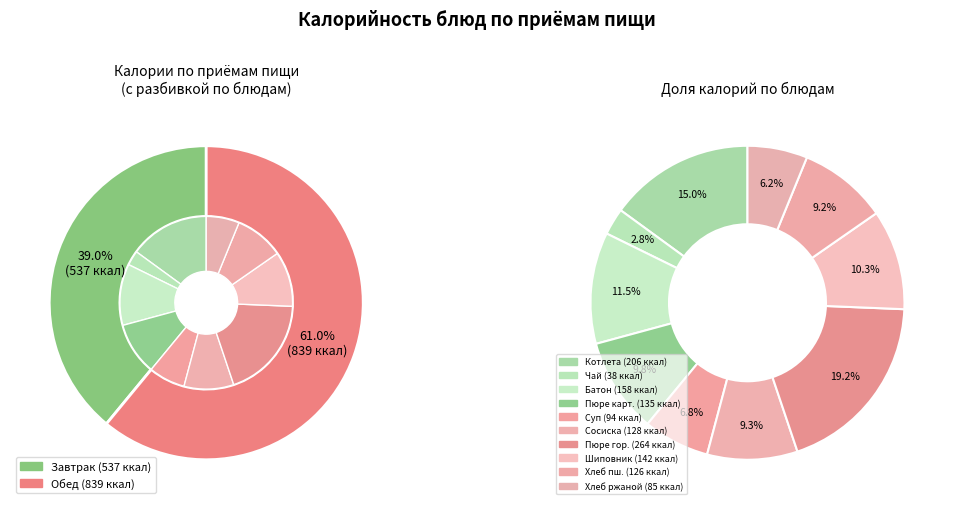

Is there any slice that represents more than half of the pie?

No